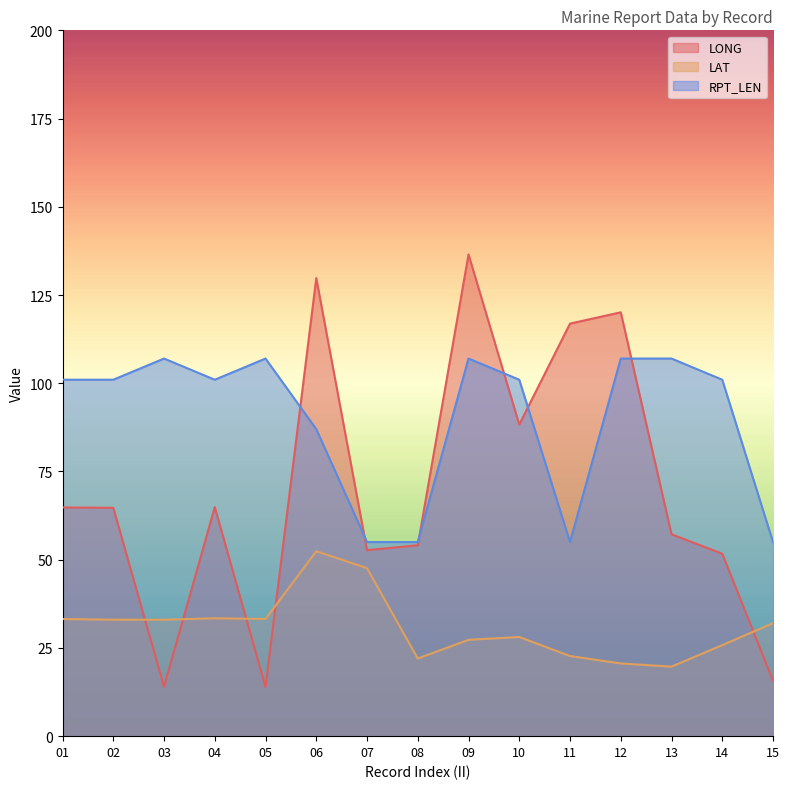

In RPT_LEN, how many points are lower than both neighbors (excluding endpoints)?

2